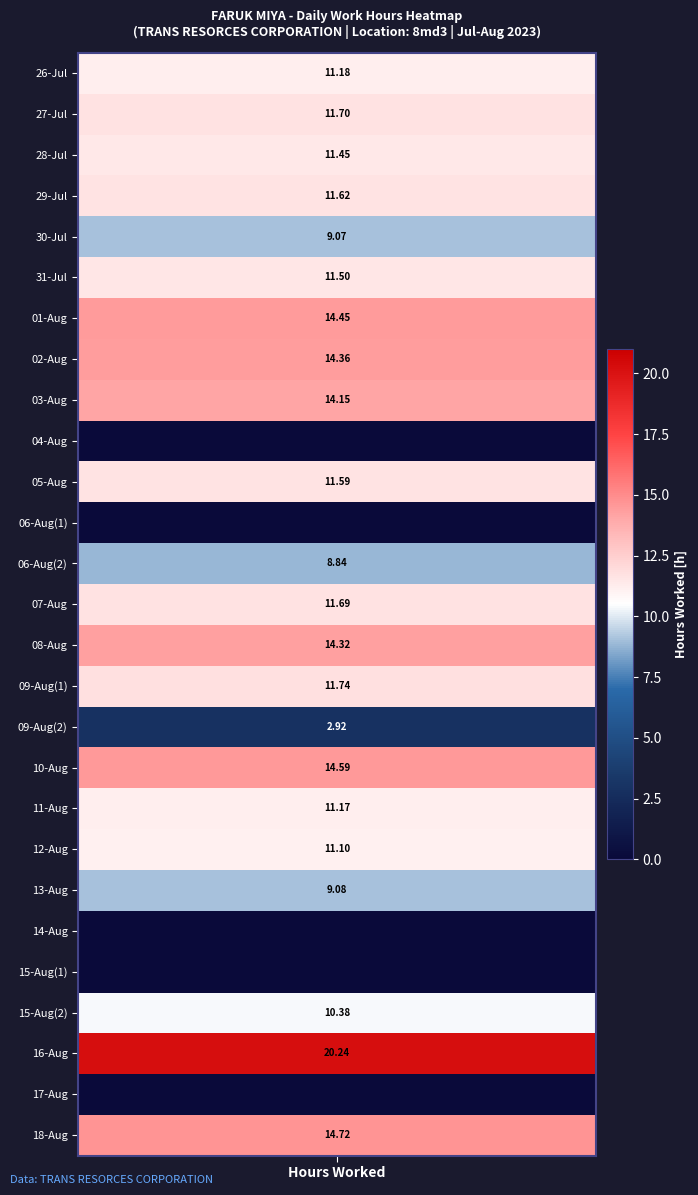

What is the difference between the maximum and minimum values in the 18 series?

14.7